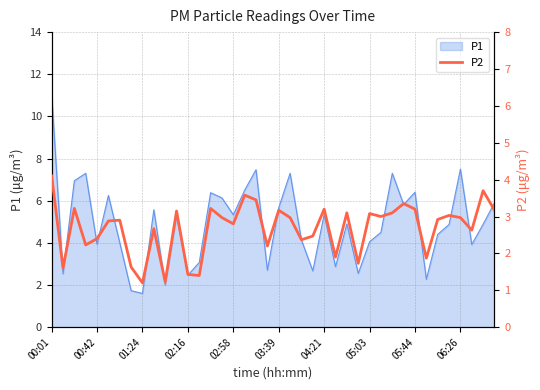

What is the difference between the second highest and minimum values?

2.5